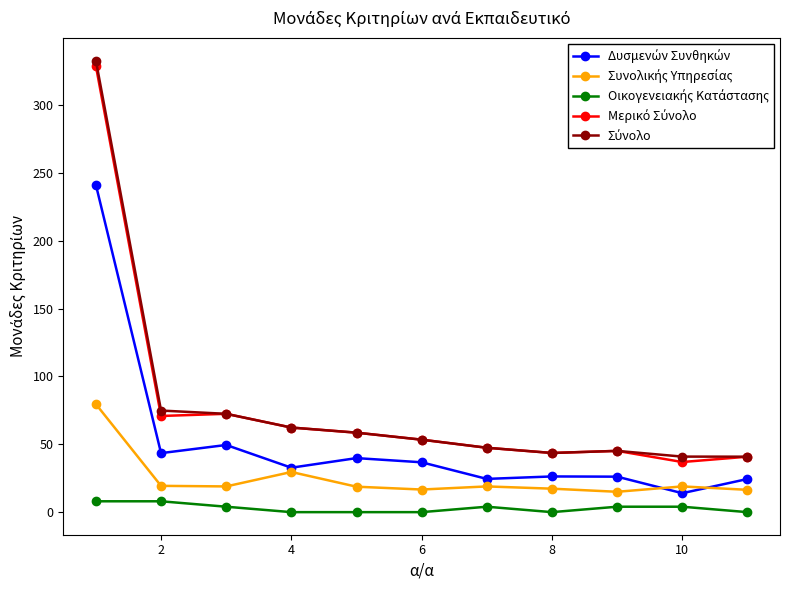

What is the greatest value displayed?

332.7